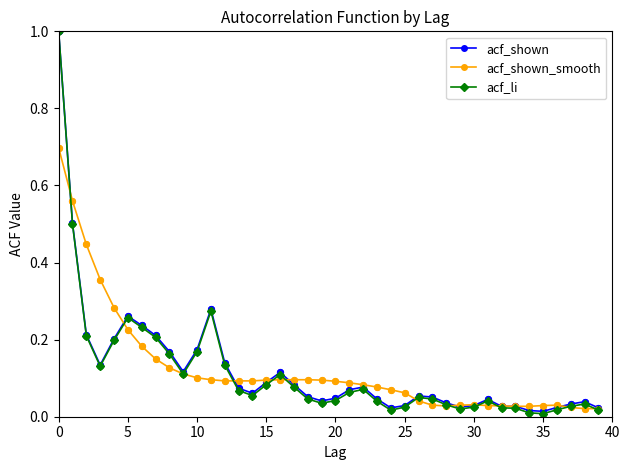

Which series has the widest spread of values?

acf_li